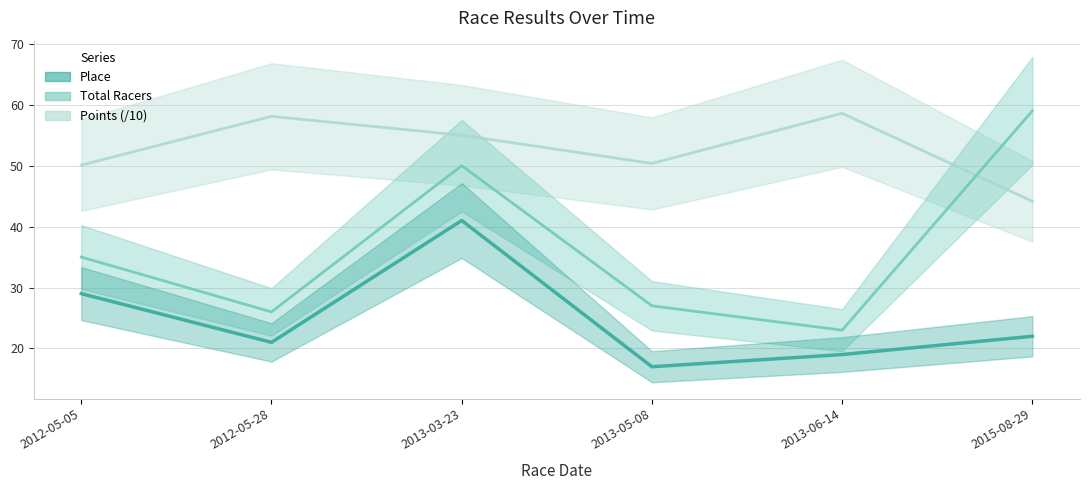

How many distinct data groups are displayed?

3